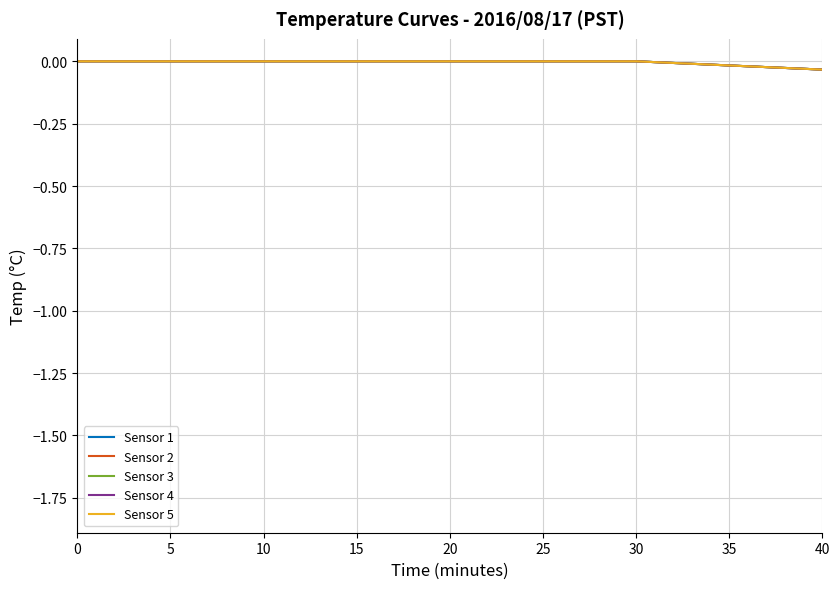

What is the lowest value of the Sensor 3 series?

-1.4